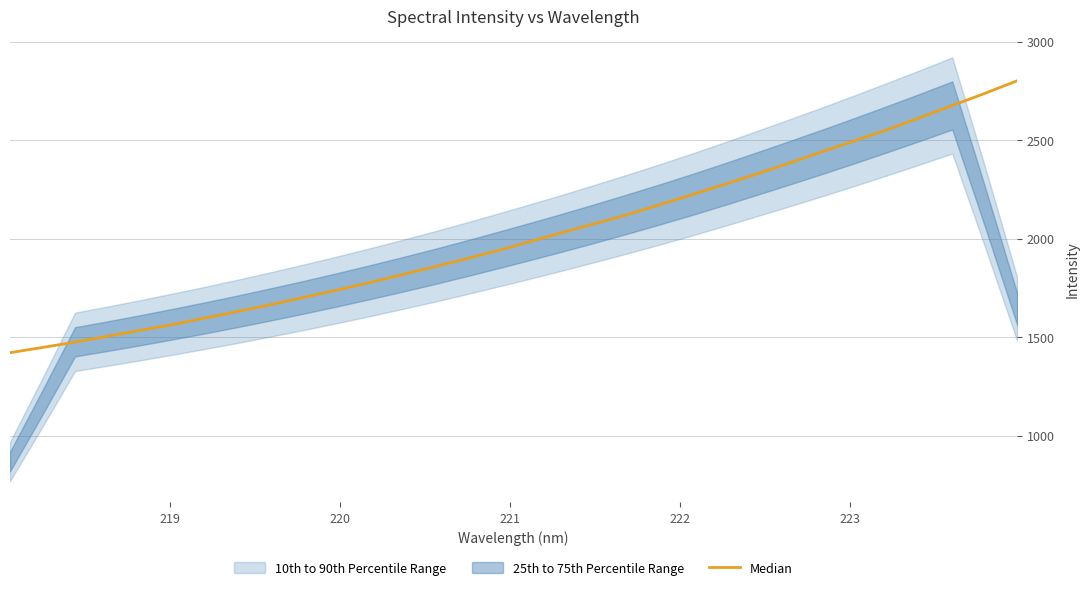

How many lines are shown in the chart?

1